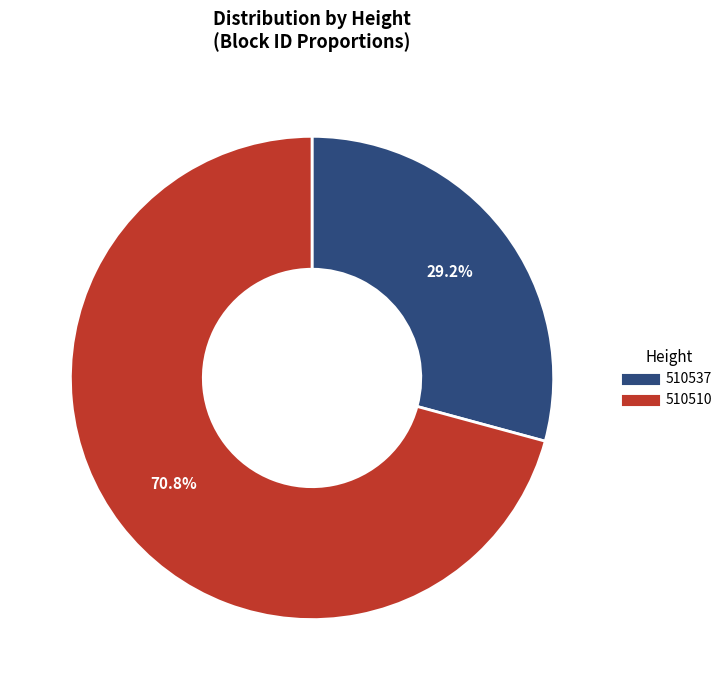

The 510510 slice represents 84% of the pie. True or false?

False